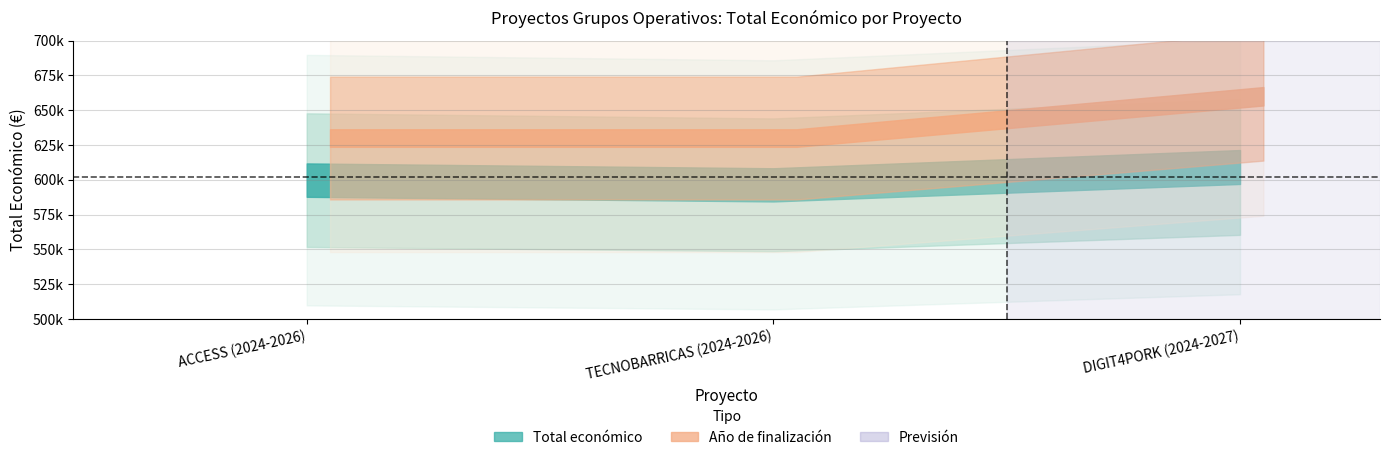

What position from the right is ACCESS (2024-2026)?

3